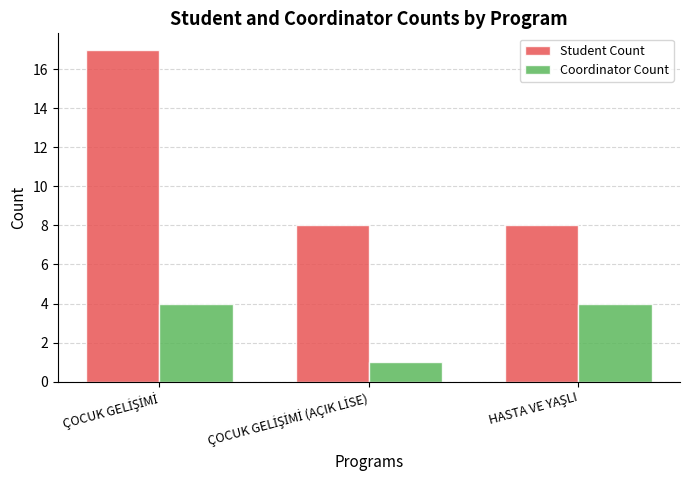

How many bars are there in each group?

2